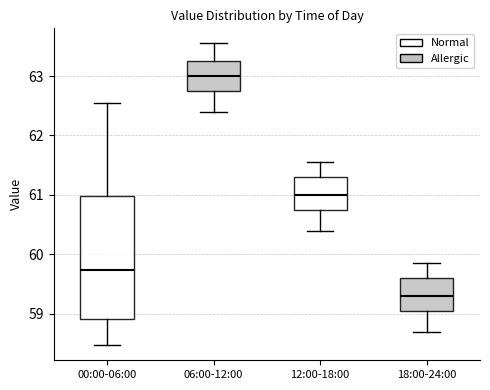

Where does the lower whisker of the box for 12:00-18:00 end on the y-axis? The values are not printed on the chart, so give them approximately, as read against the axis.

60.4